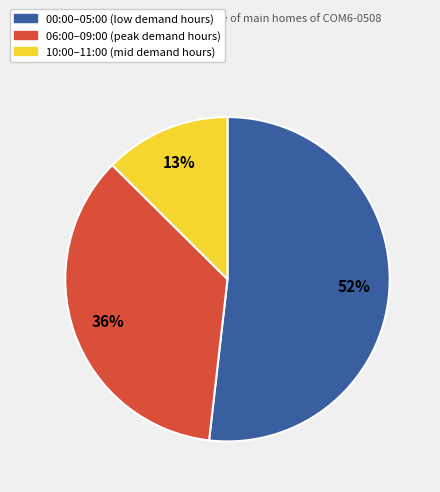

Is there any slice that represents more than half of the pie?

Yes